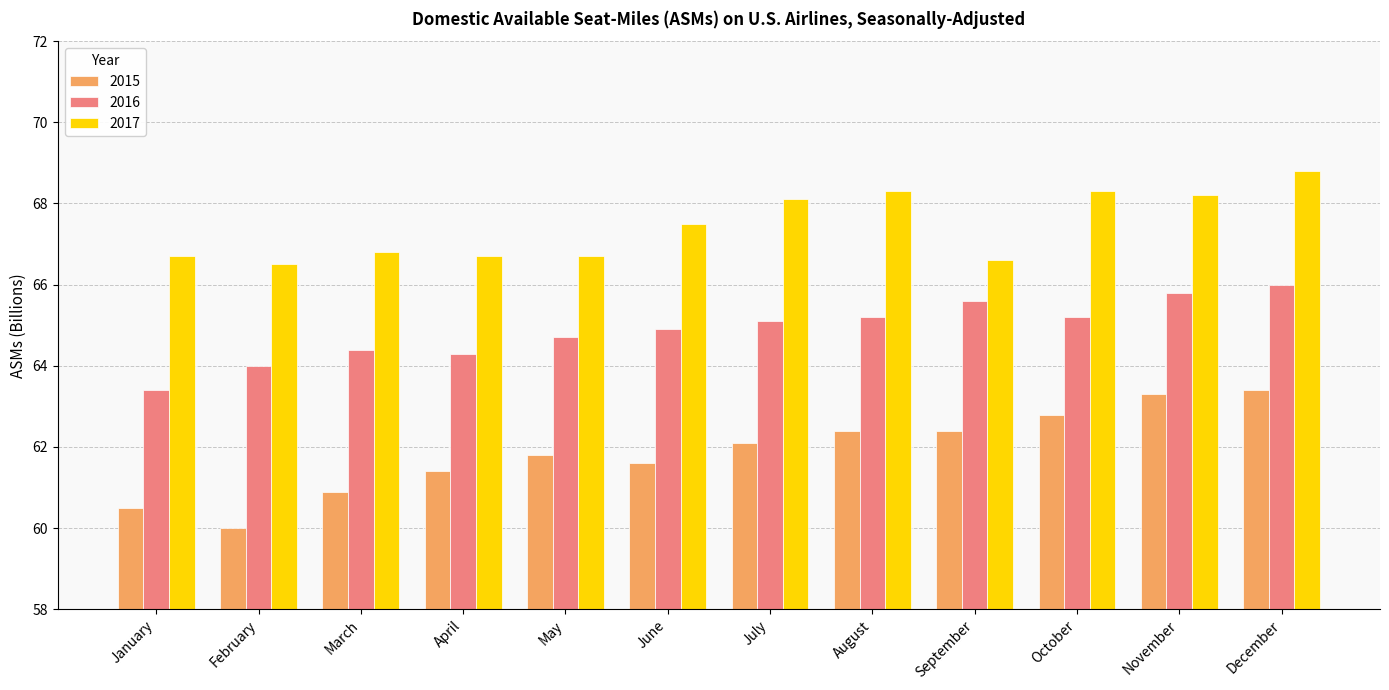

At which category is the sum across all series the highest?

December